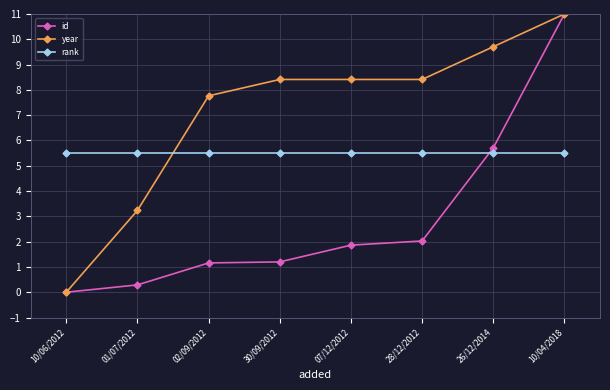

True or false: id and rank cross at least once.

True